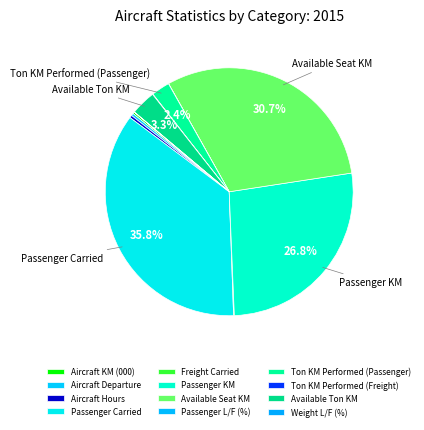

Is there any slice that represents more than half of the pie?

No